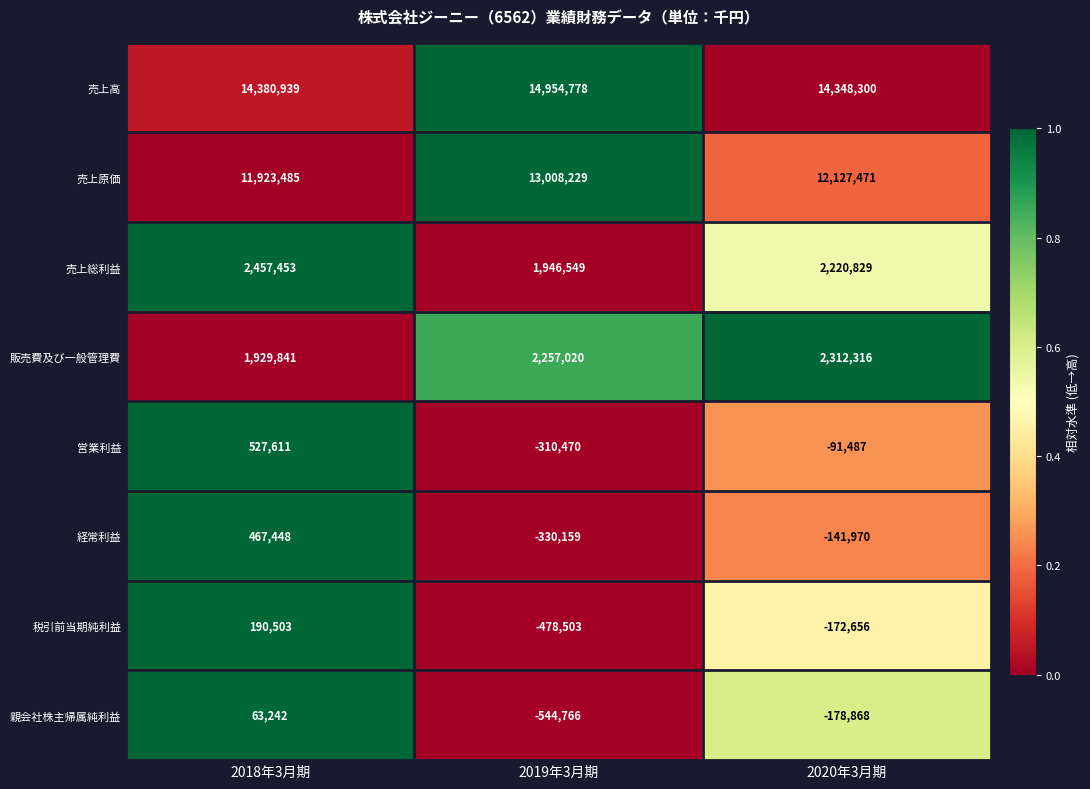

Which series changed the most between 2018年3月期 and 2019年3月期?

売上原価